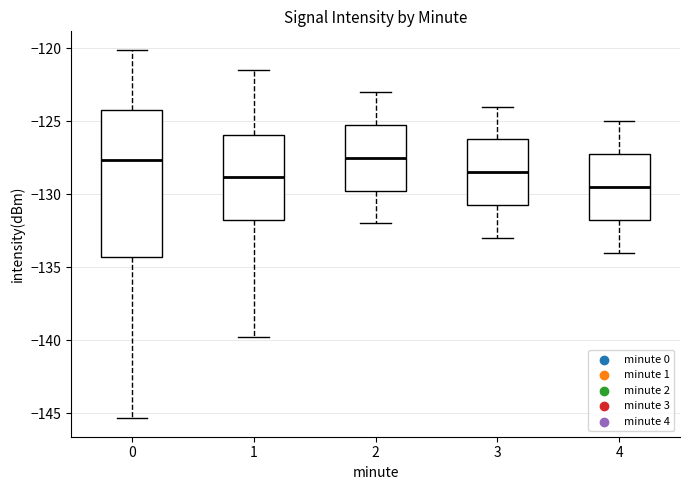

Where does the upper whisker of the box at x = 0 end on the y-axis? The values are not printed on the chart, so give them approximately, as read against the axis.

-120.0